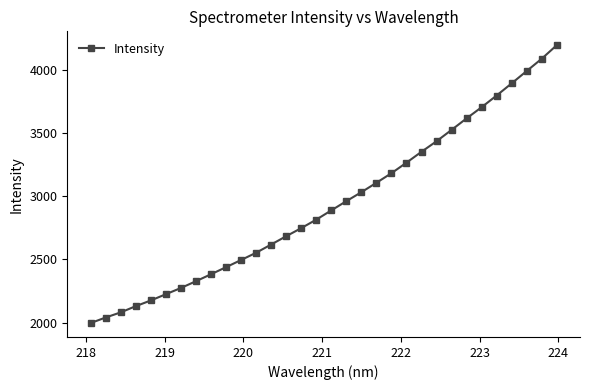

How many lines are shown in the chart?

1